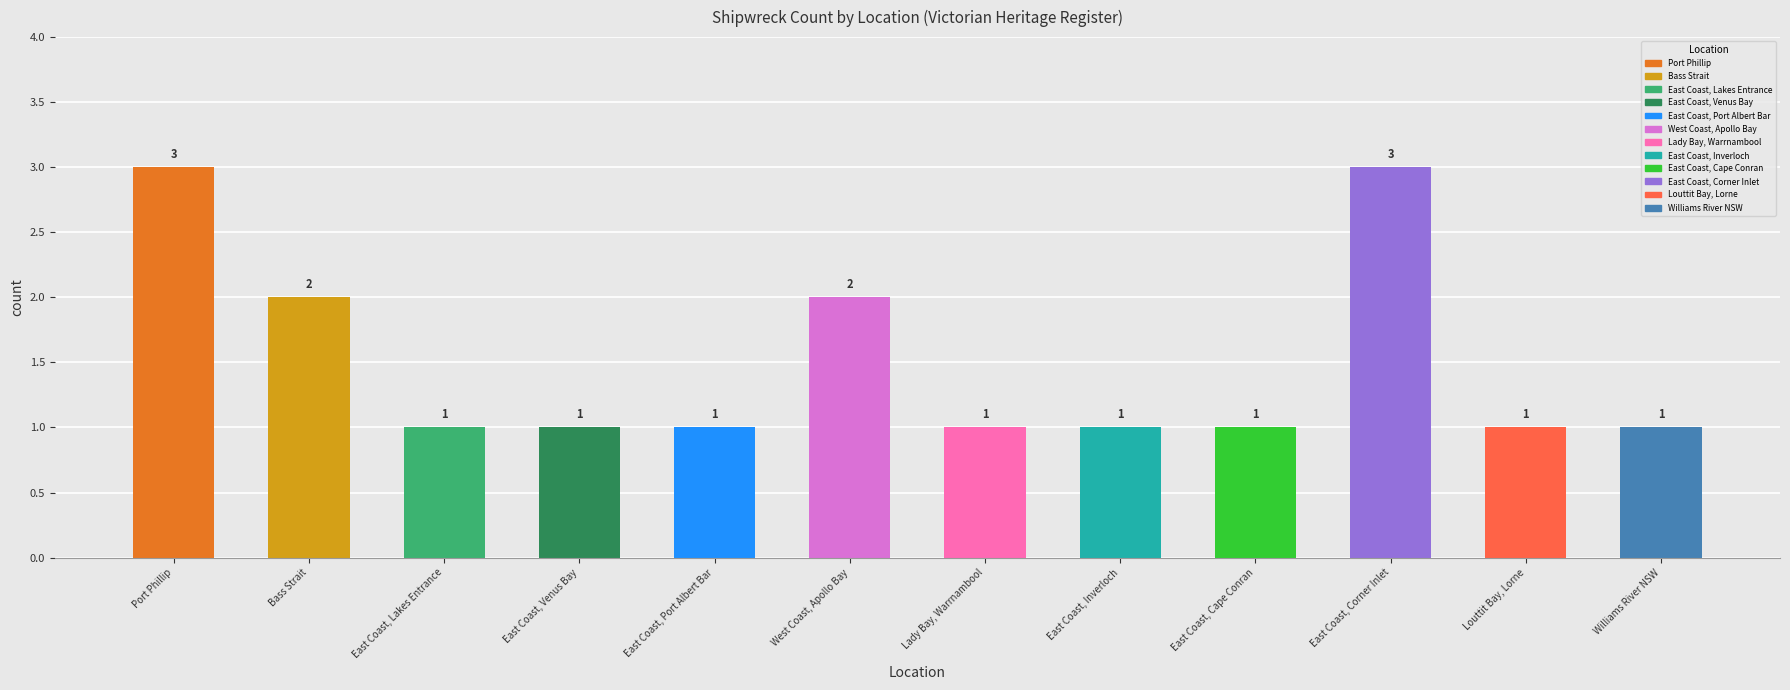

What is the sum of all values?

18